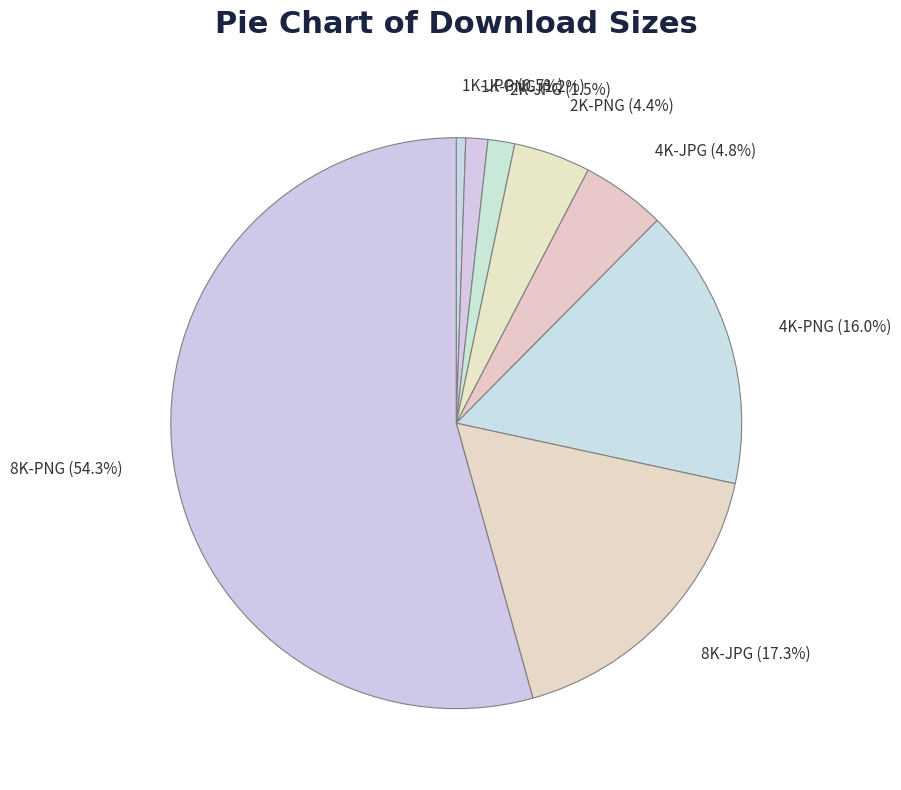

Is it true that 8K-JPG is 17% of the pie?

True